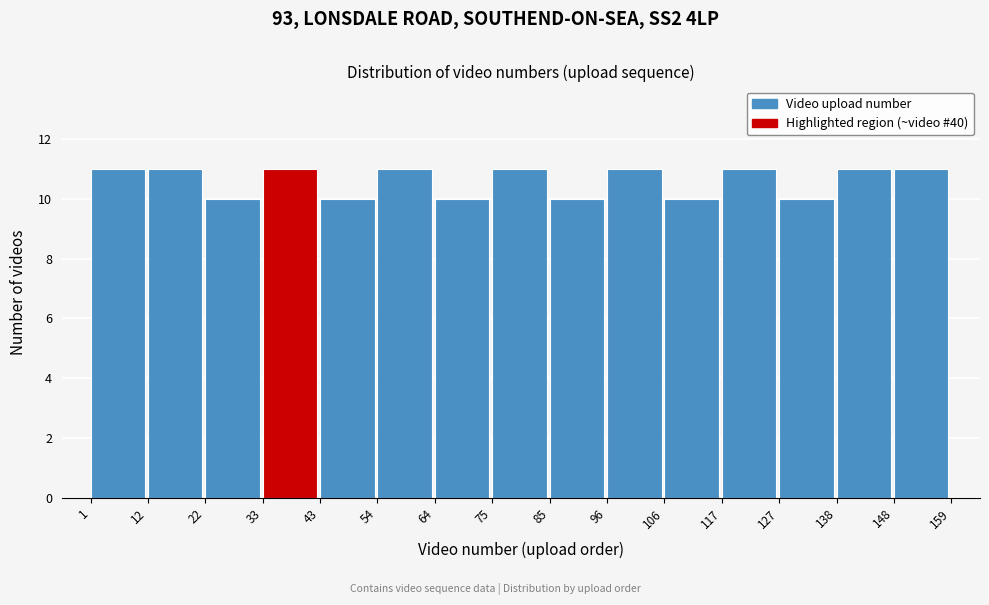

Reading left to right, list every bar in this chart as the range it spans on the x-axis followed by its height. The values are not printed on the chart, so give them approximately, as read against the axis.

1 to 12: 11
12 to 22: 11
22 to 33: 10
33 to 43: 11
43 to 54: 10
54 to 64: 11
64 to 75: 10
75 to 85: 11
85 to 96: 10
96 to 106: 11
106 to 117: 10
117 to 127: 11
127 to 138: 10
138 to 148: 11
148 to 159: 11